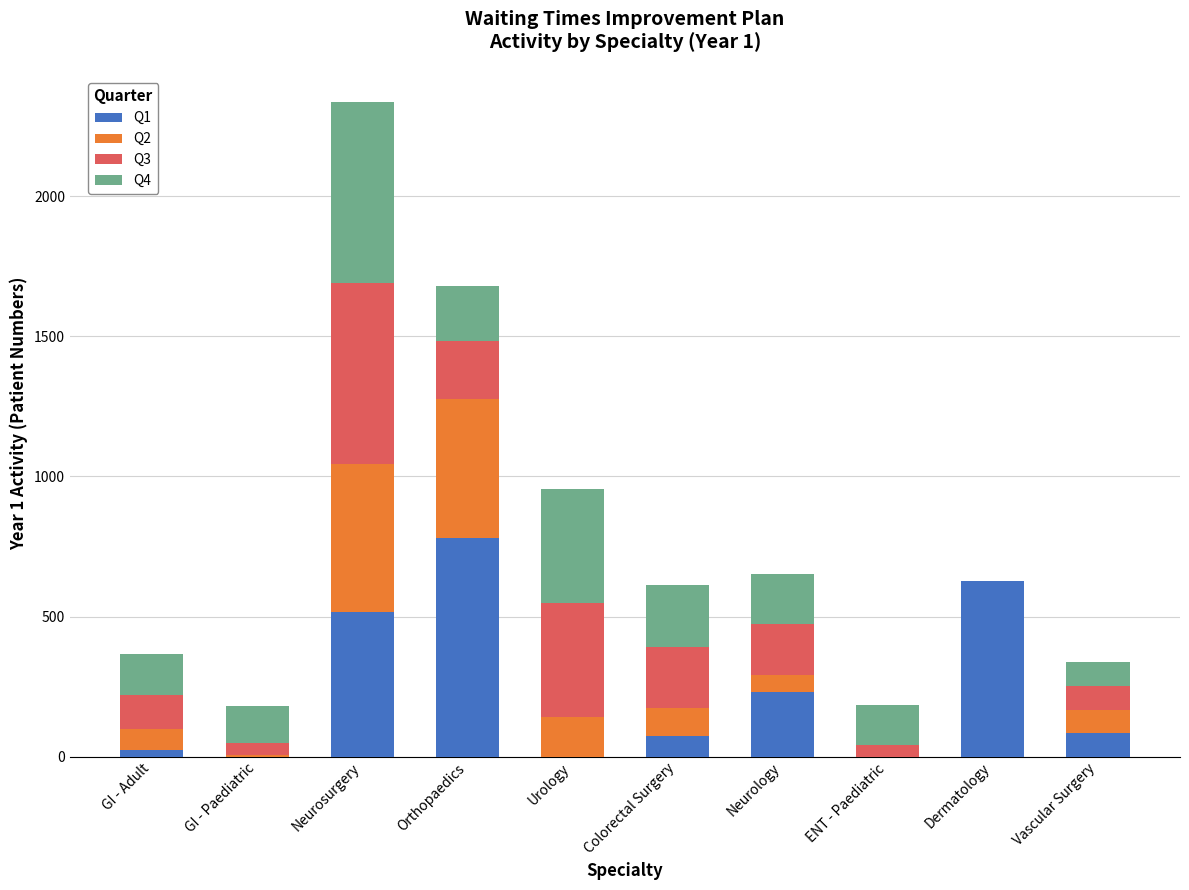

Is it true that Q1 equals 780.7 at Orthopaedics?

True